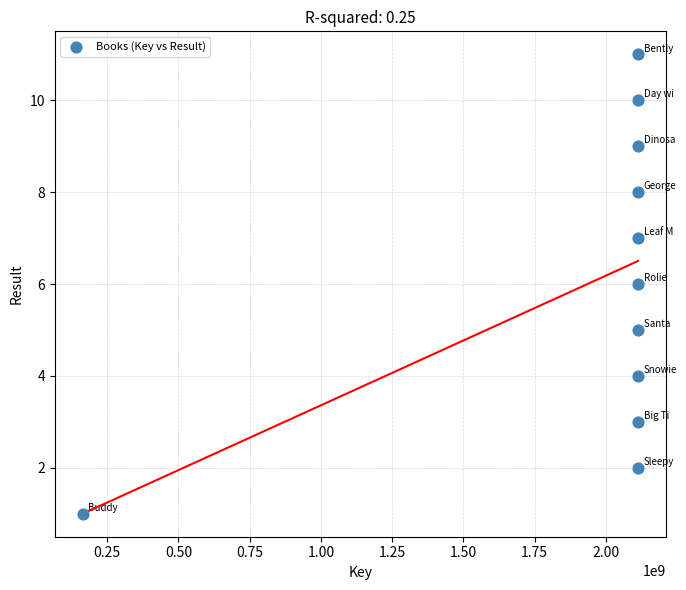

What is the range of Y values (max minus min)?

10